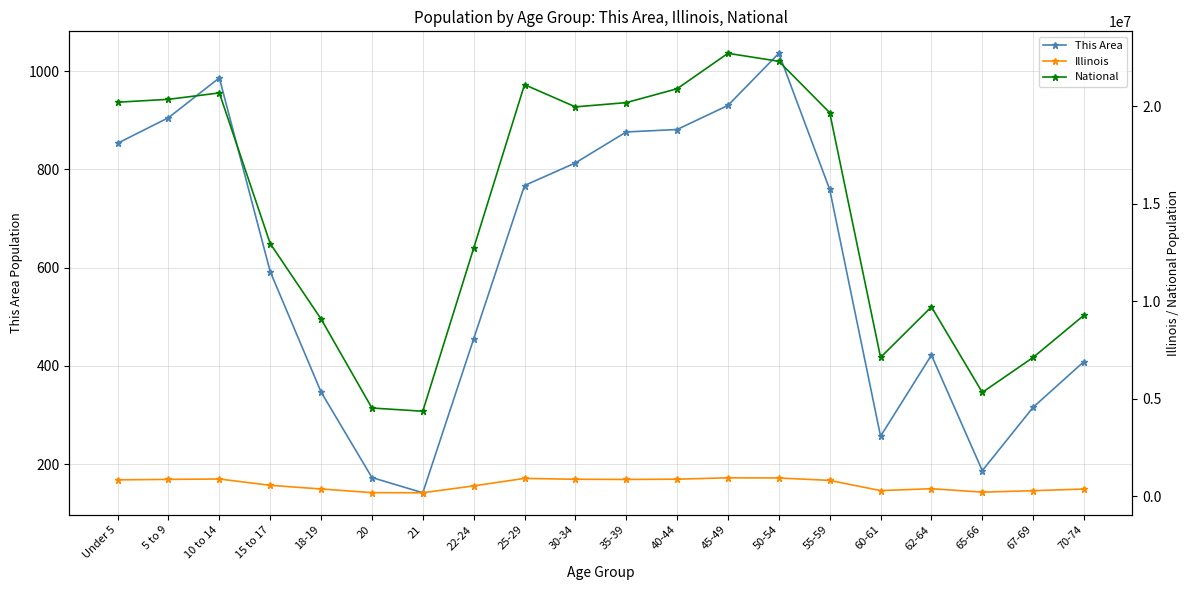

Between 35-39 and 25-29, which is larger?

35-39